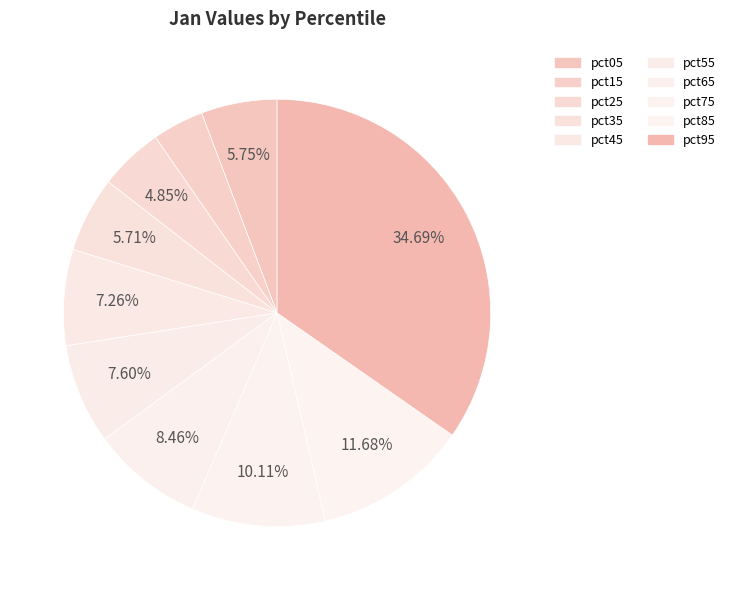

To the nearest percent, what is the difference between the pct85 and pct15 slice percentages?

8%